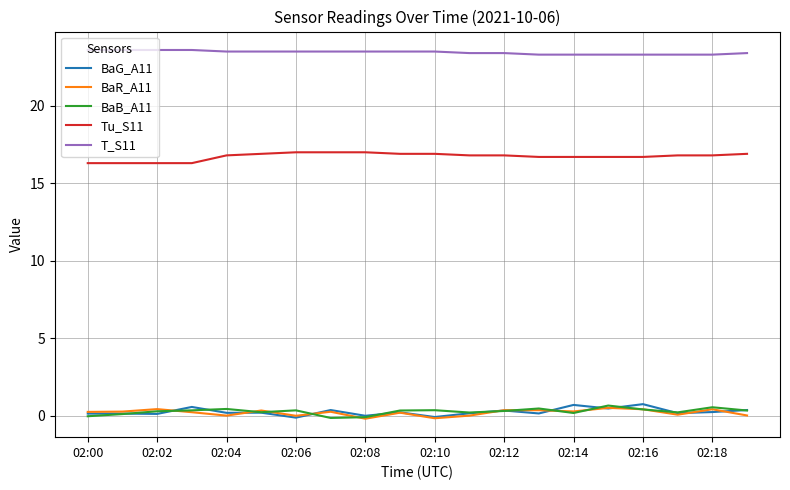

What is the maximum value shown in the chart?

23.6